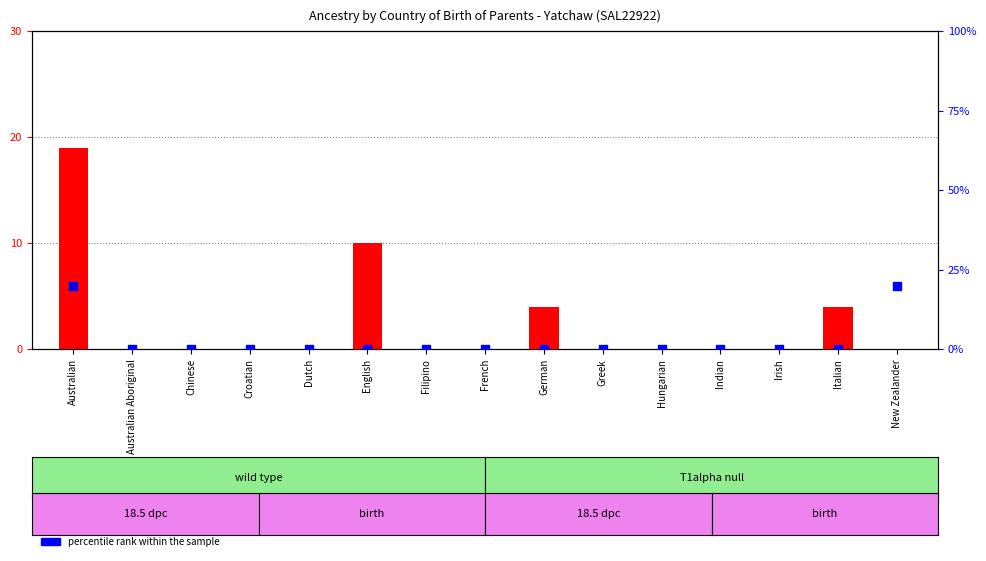

What are all the series names shown in the legend?

count, percentile rank within the sample